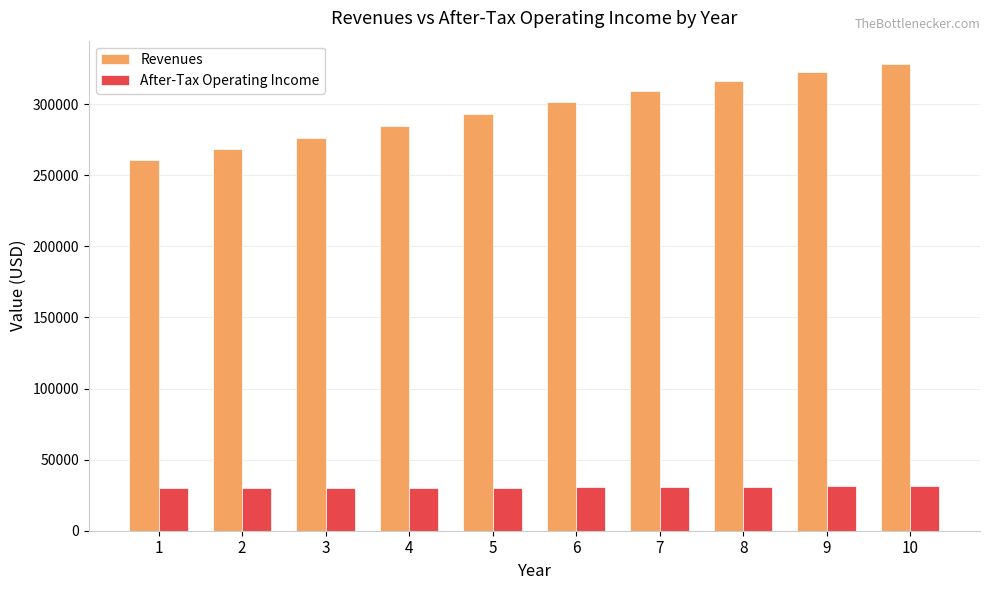

Is the value of Revenues at 2 greater than the value of After-Tax Operating Income at 5?

Yes